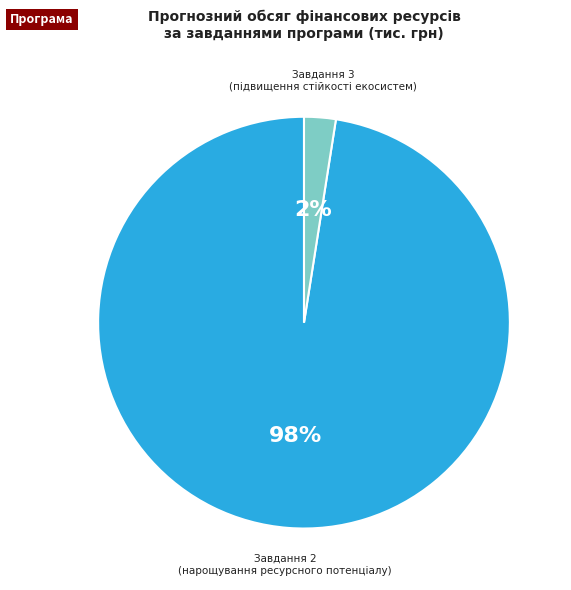

To the nearest percent, what is the average slice percentage?

50%